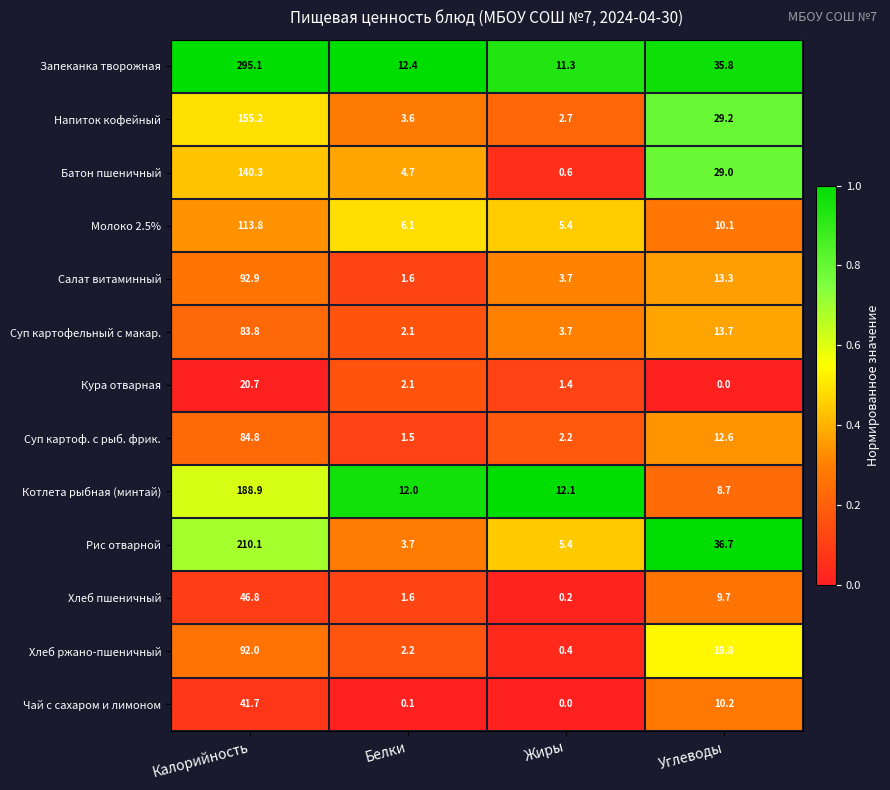

Read the Суп картоф. с рыб. фрик. value at Калорийность.

84.8